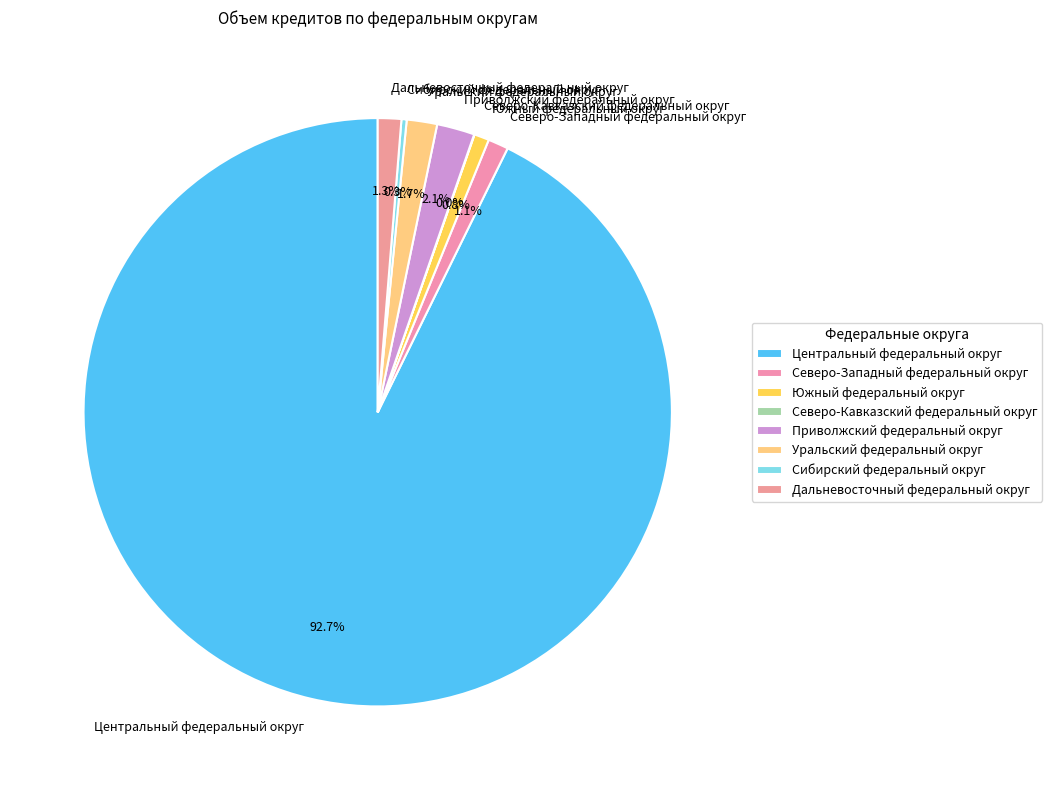

Between Северо-Западный федеральный округ and Центральный федеральный округ, which is larger?

Центральный федеральный округ